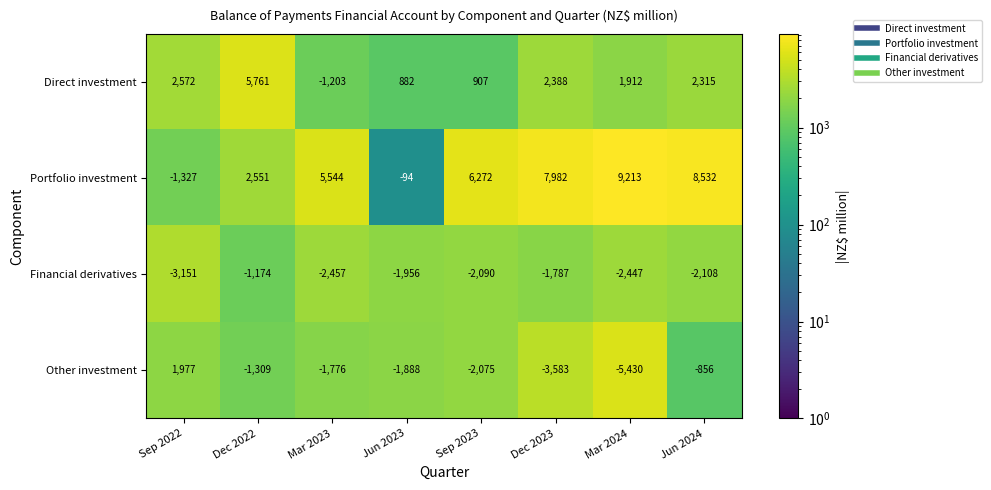

The Portfolio investment series shows 2551 at Dec 2022. True or false?

True